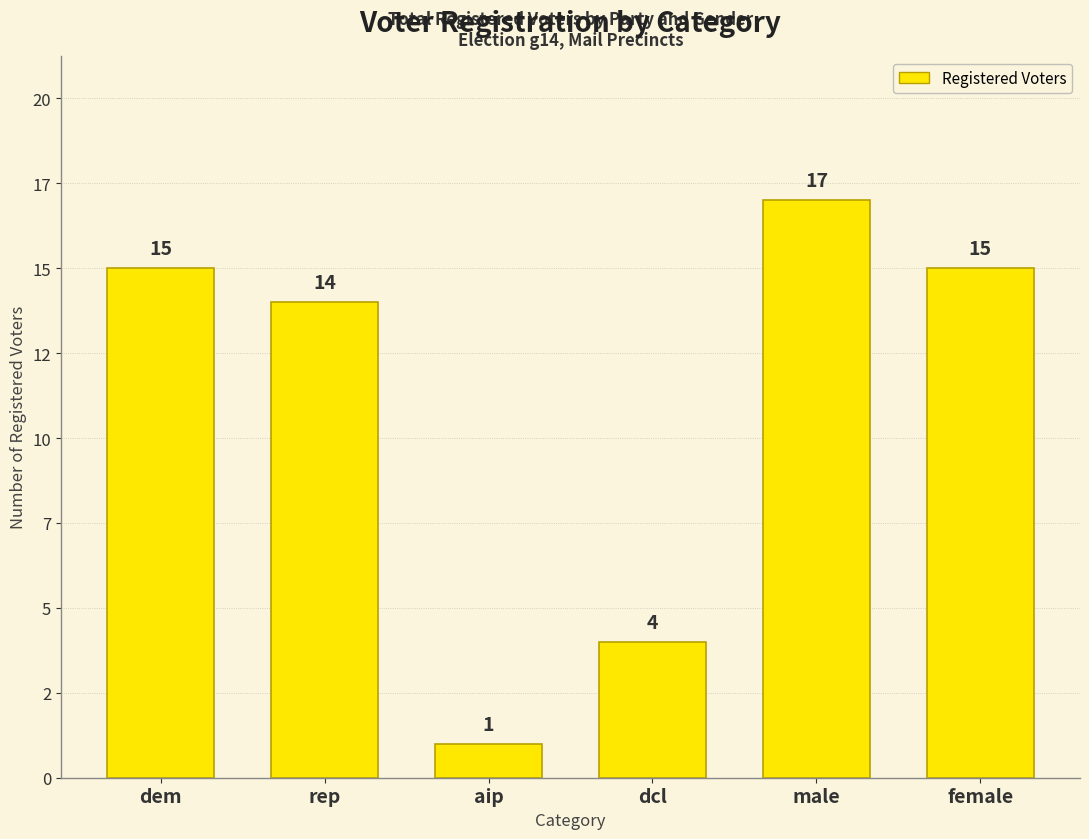

Does the chart contain any negative values?

No